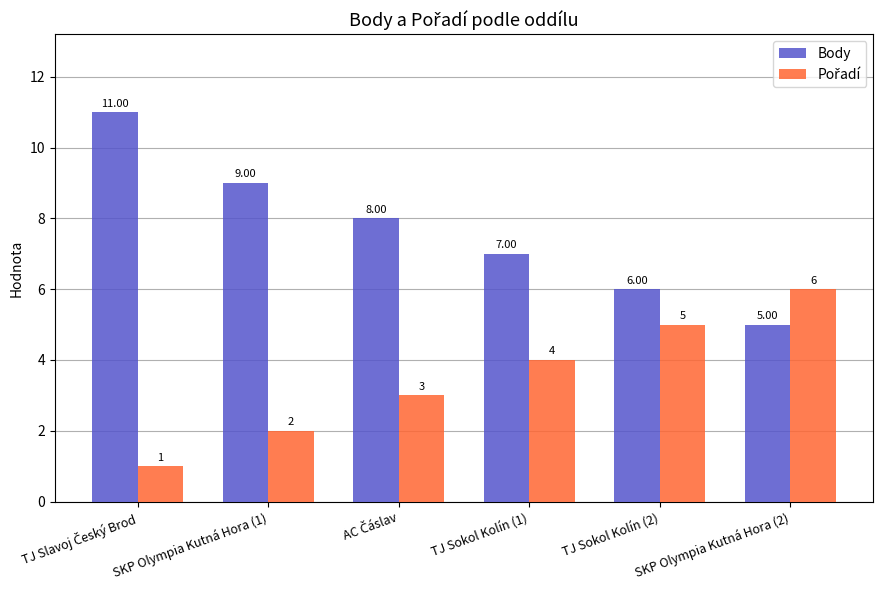

What is the total value across all series at TJ Sokol Kolín (1)?

11